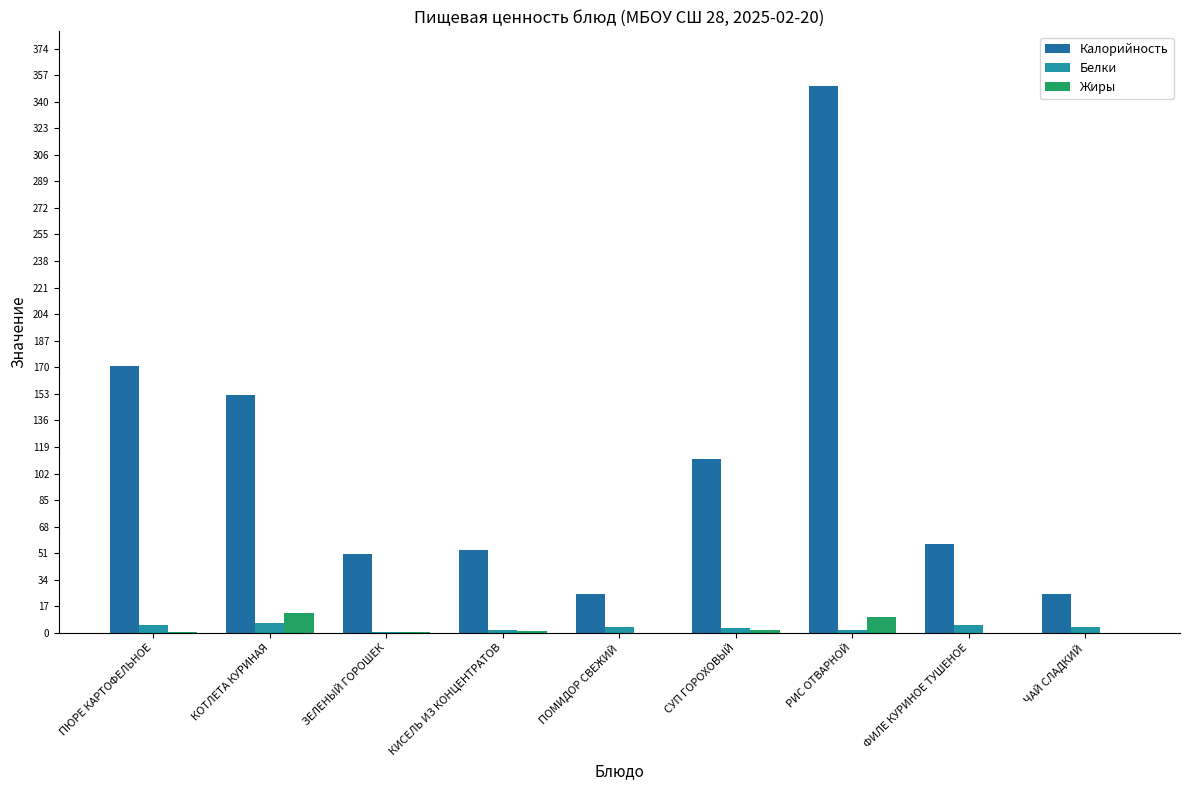

At how many categories does at least one series exceed 117?

3